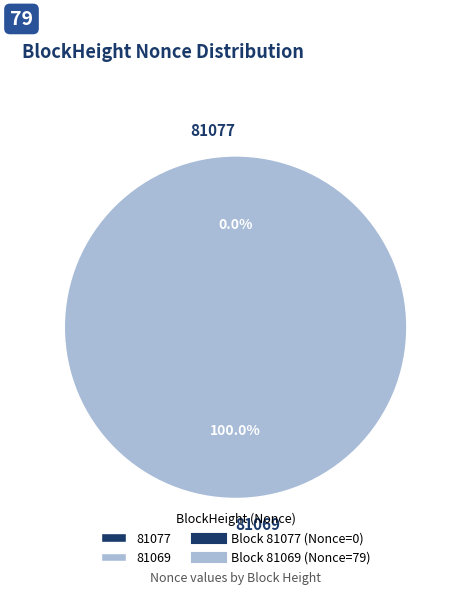

What percentage do 81077 and 81069 together represent?

100.0%